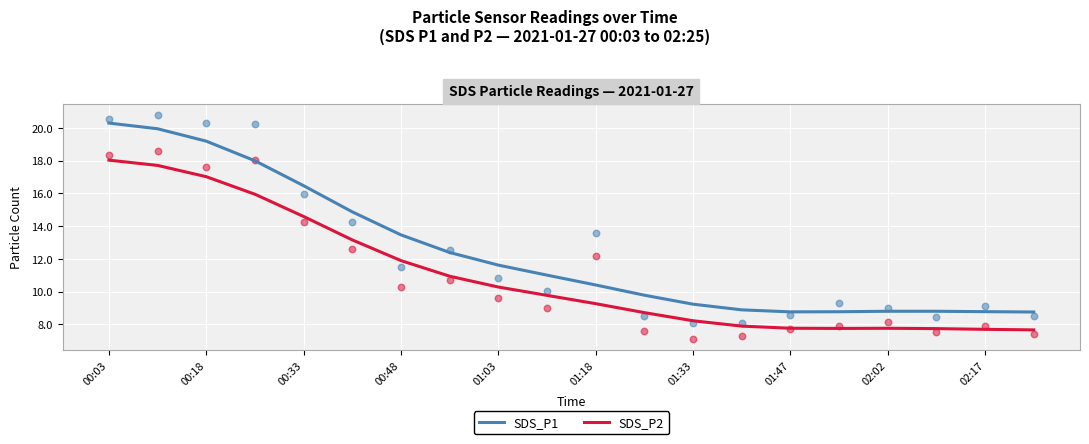

Is the value of SDS_P1 at 00:03 greater than the value of SDS_P2 at 01:18?

Yes